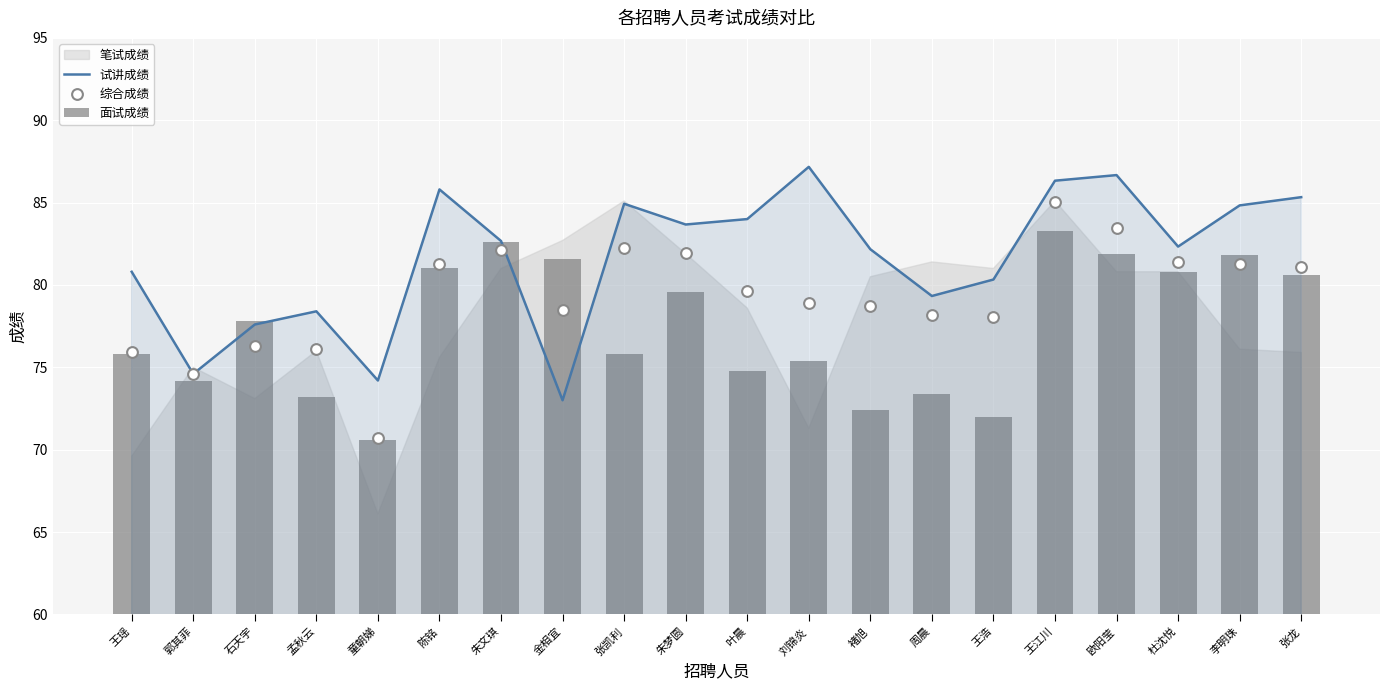

Which series contains the highest Y value?

试讲成绩